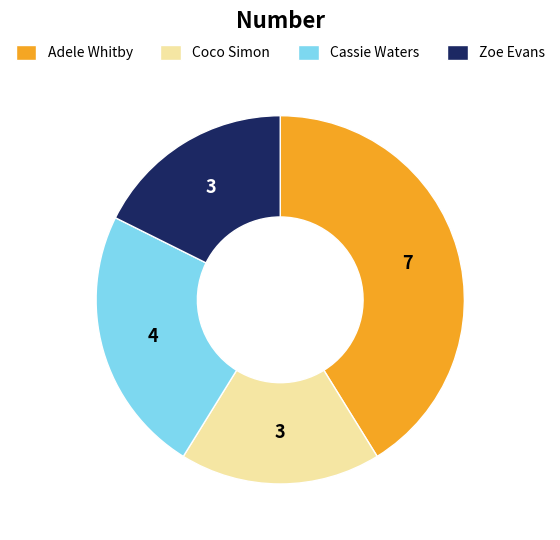

Is it true that Adele Whitby is 30% of the pie?

False